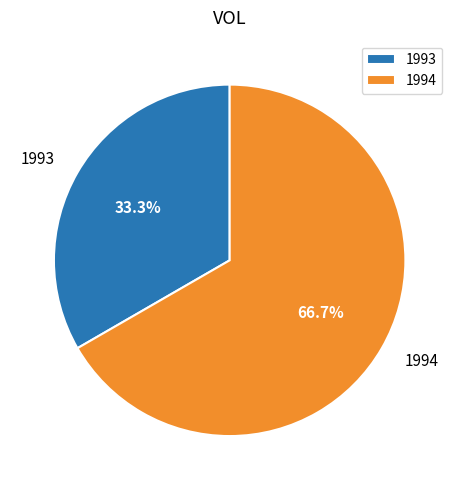

What is the largest slice in the pie chart?

1994